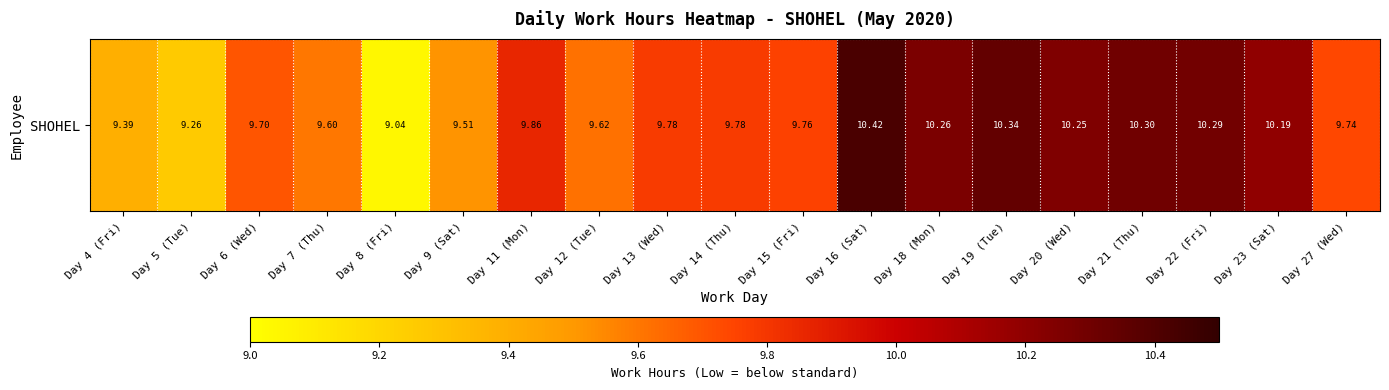

At which category does the chart reach its minimum across all series?

Day 8 (Fri)